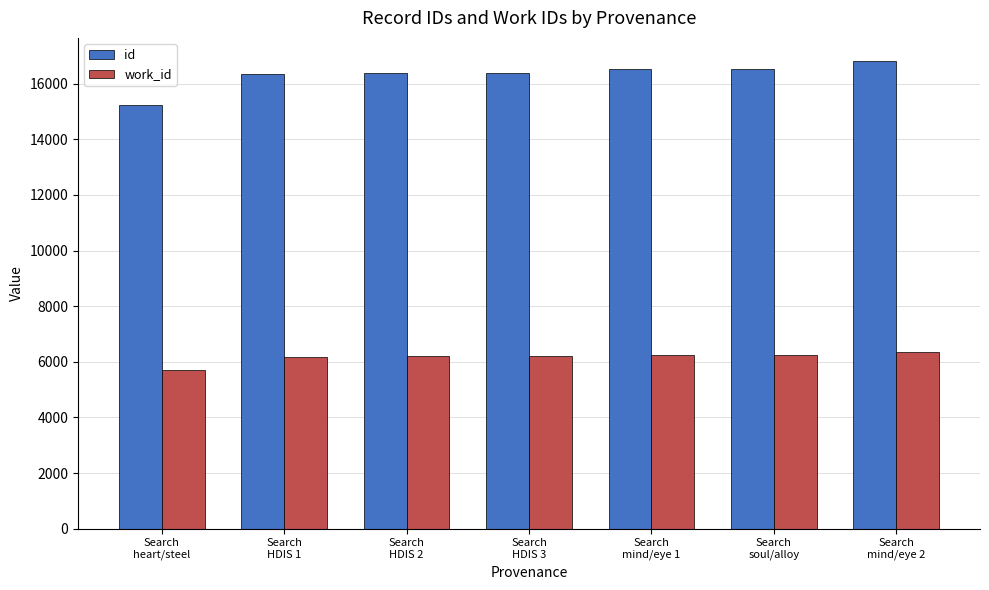

Which category has the lowest value in the work_id series?

Search
heart/steel